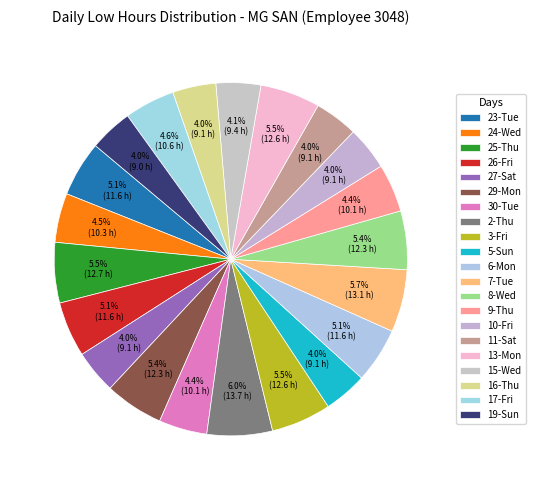

Is it true that 27-Sat is 16% of the pie?

False